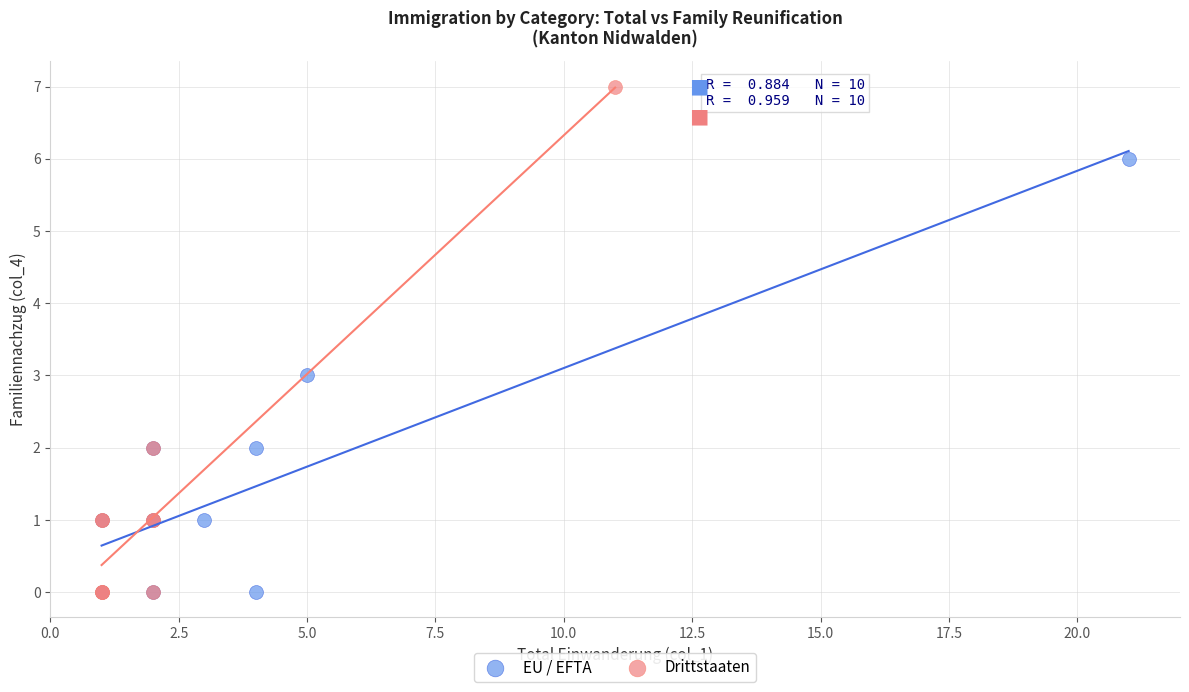

Which series has the largest Y range (max minus min)?

Drittstaaten